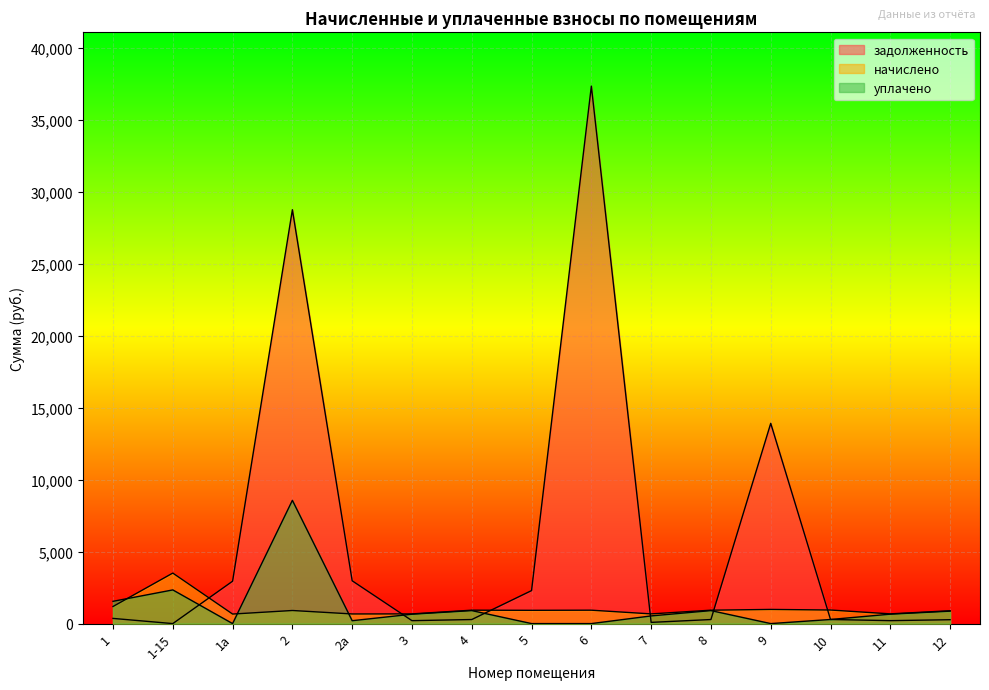

True or false: уплачено has more than 0 points higher than both neighbors.

True